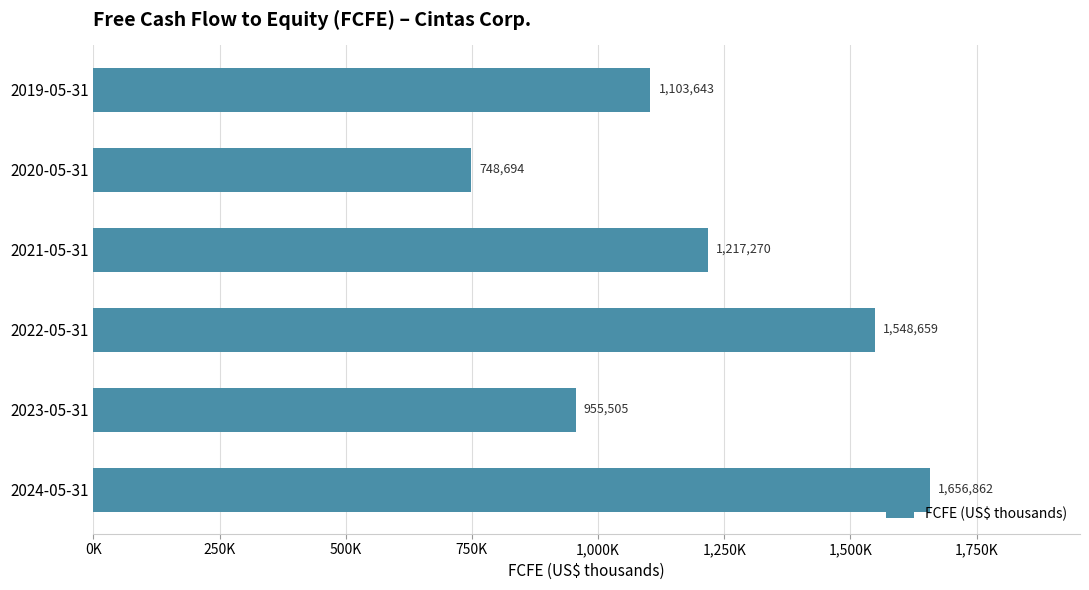

Which label corresponds to the largest value in the chart?

2024-05-31